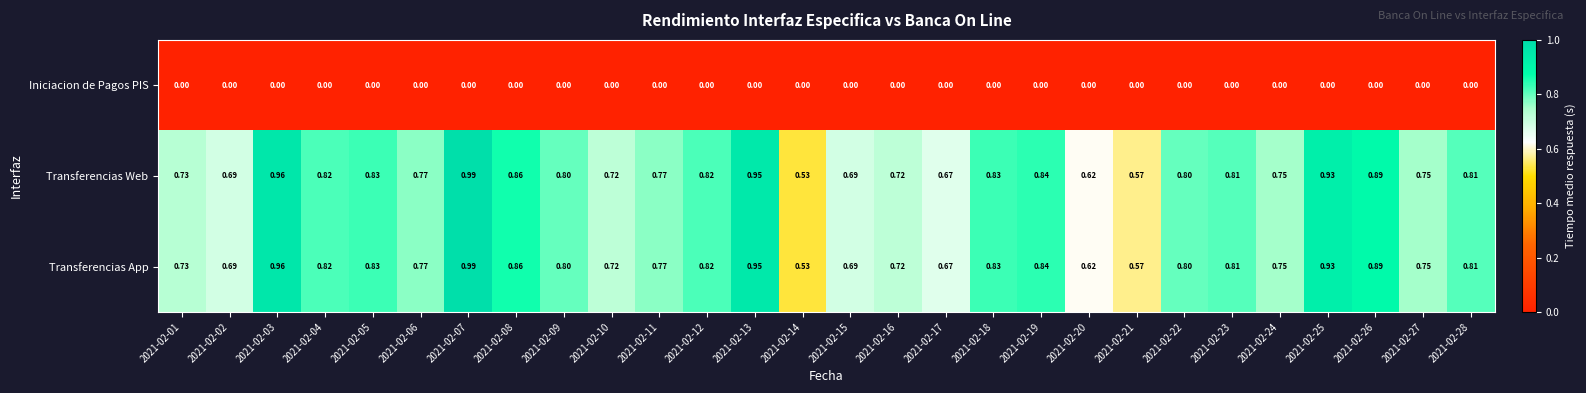

Which category has the highest value across all series?

2021-02-07